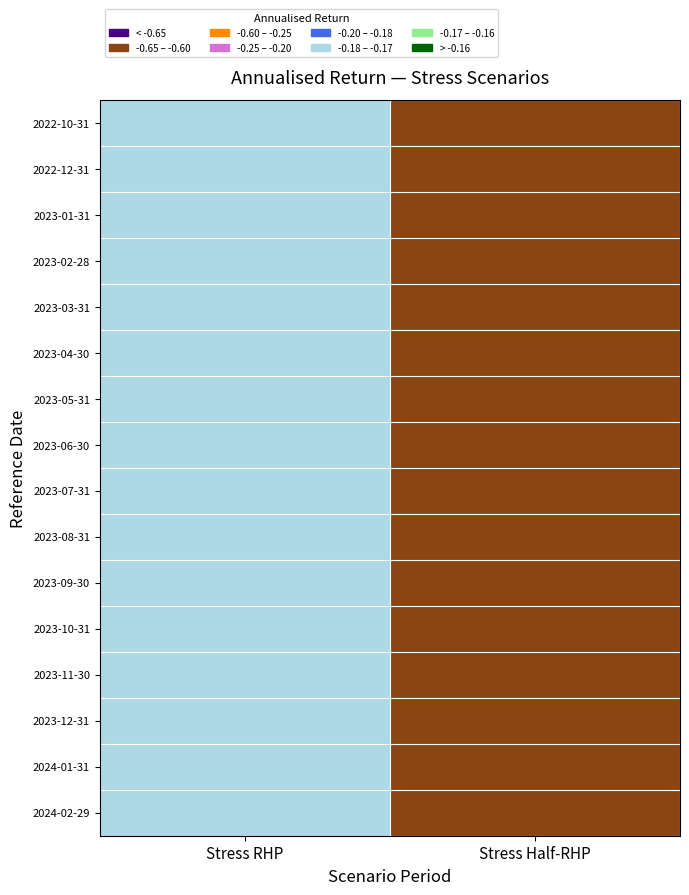

Reading left to right, what are all the values shown in this chart?

2022-10-31: Stress RHP=-0.2	Stress Half-RHP=-0.6
2022-12-31: Stress RHP=-0.2	Stress Half-RHP=-0.6
2023-01-31: Stress RHP=-0.2	Stress Half-RHP=-0.6
2023-02-28: Stress RHP=-0.2	Stress Half-RHP=-0.6
2023-03-31: Stress RHP=-0.2	Stress Half-RHP=-0.6
2023-04-30: Stress RHP=-0.2	Stress Half-RHP=-0.6
2023-05-31: Stress RHP=-0.2	Stress Half-RHP=-0.6
2023-06-30: Stress RHP=-0.2	Stress Half-RHP=-0.6
2023-07-31: Stress RHP=-0.2	Stress Half-RHP=-0.6
2023-08-31: Stress RHP=-0.2	Stress Half-RHP=-0.6
2023-09-30: Stress RHP=-0.2	Stress Half-RHP=-0.6
2023-10-31: Stress RHP=-0.2	Stress Half-RHP=-0.6
2023-11-30: Stress RHP=-0.2	Stress Half-RHP=-0.6
2023-12-31: Stress RHP=-0.2	Stress Half-RHP=-0.6
2024-01-31: Stress RHP=-0.2	Stress Half-RHP=-0.6
2024-02-29: Stress RHP=-0.2	Stress Half-RHP=-0.6